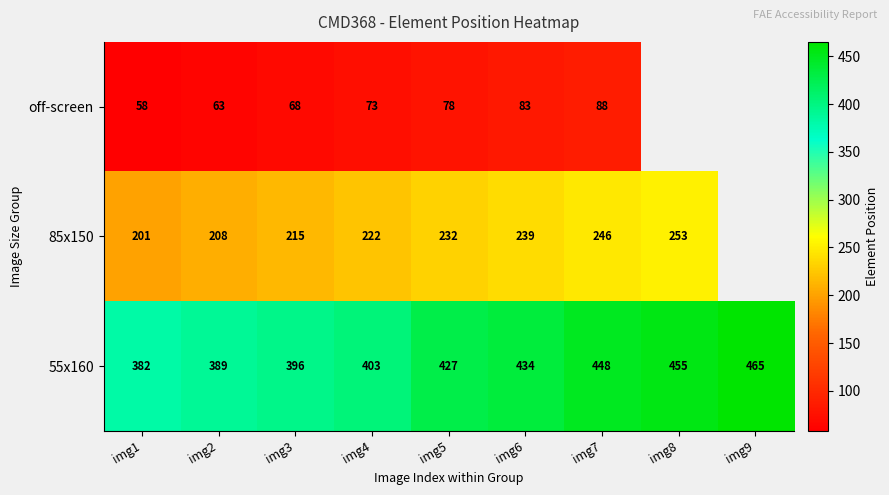

What is the average value of the 55x160 series?

422